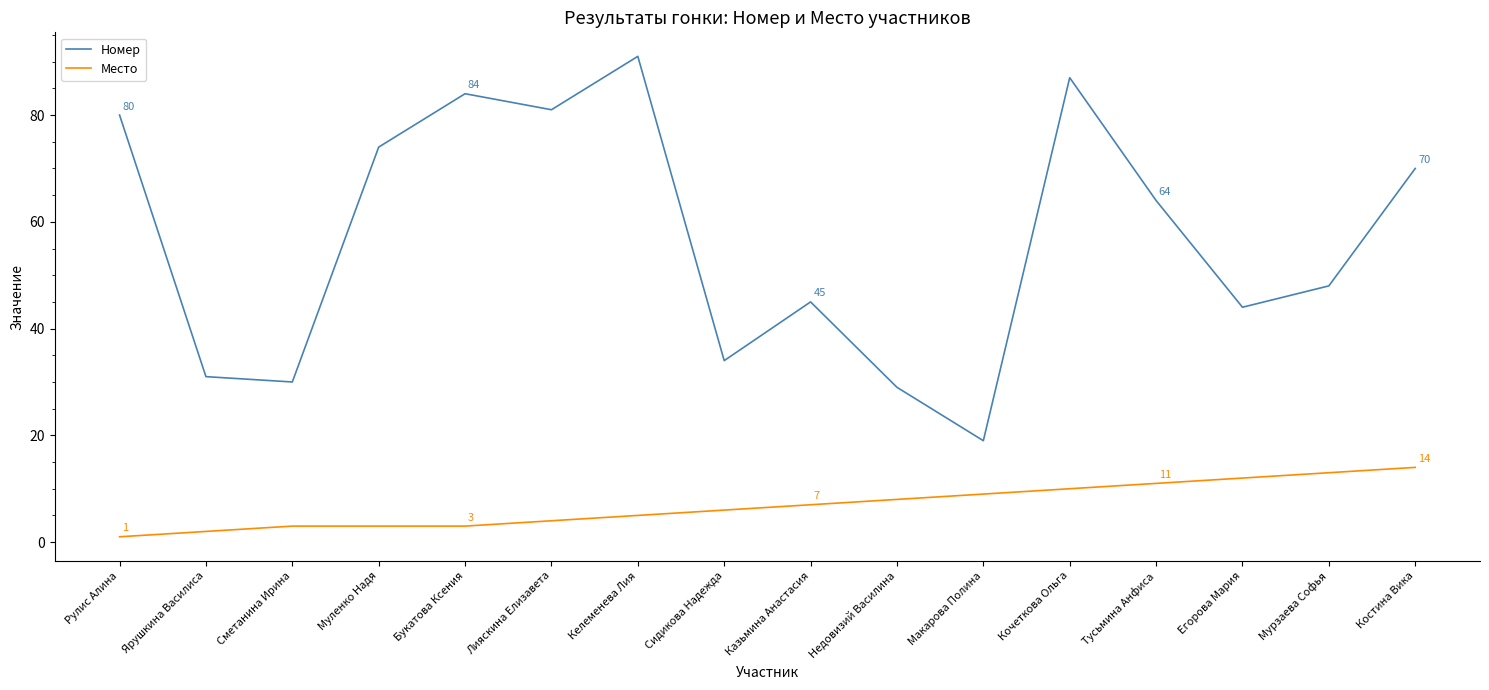

Reading left to right, list all the values displayed in this chart.

Номер: Рулис Алина=80	Ярушкина Василиса=31	Сметанина Ирина=30	Муленко Надя=74	Букатова Ксения=84	Лияскина Елизавета=81	Келеменева Лия=91	Сидикова Надежда=34	Казьмина Анастасия=45	Недовизий Василина=29	Макарова Полина=19	Кочеткова Ольга=87	Тусьмина Анфиса=64	Егорова Мария=44	Мурзаева Софья=48	Костина Вика=70
Место: Рулис Алина=1	Ярушкина Василиса=2	Сметанина Ирина=3	Муленко Надя=3	Букатова Ксения=3	Лияскина Елизавета=4	Келеменева Лия=5	Сидикова Надежда=6	Казьмина Анастасия=7	Недовизий Василина=8	Макарова Полина=9	Кочеткова Ольга=10	Тусьмина Анфиса=11	Егорова Мария=12	Мурзаева Софья=13	Костина Вика=14